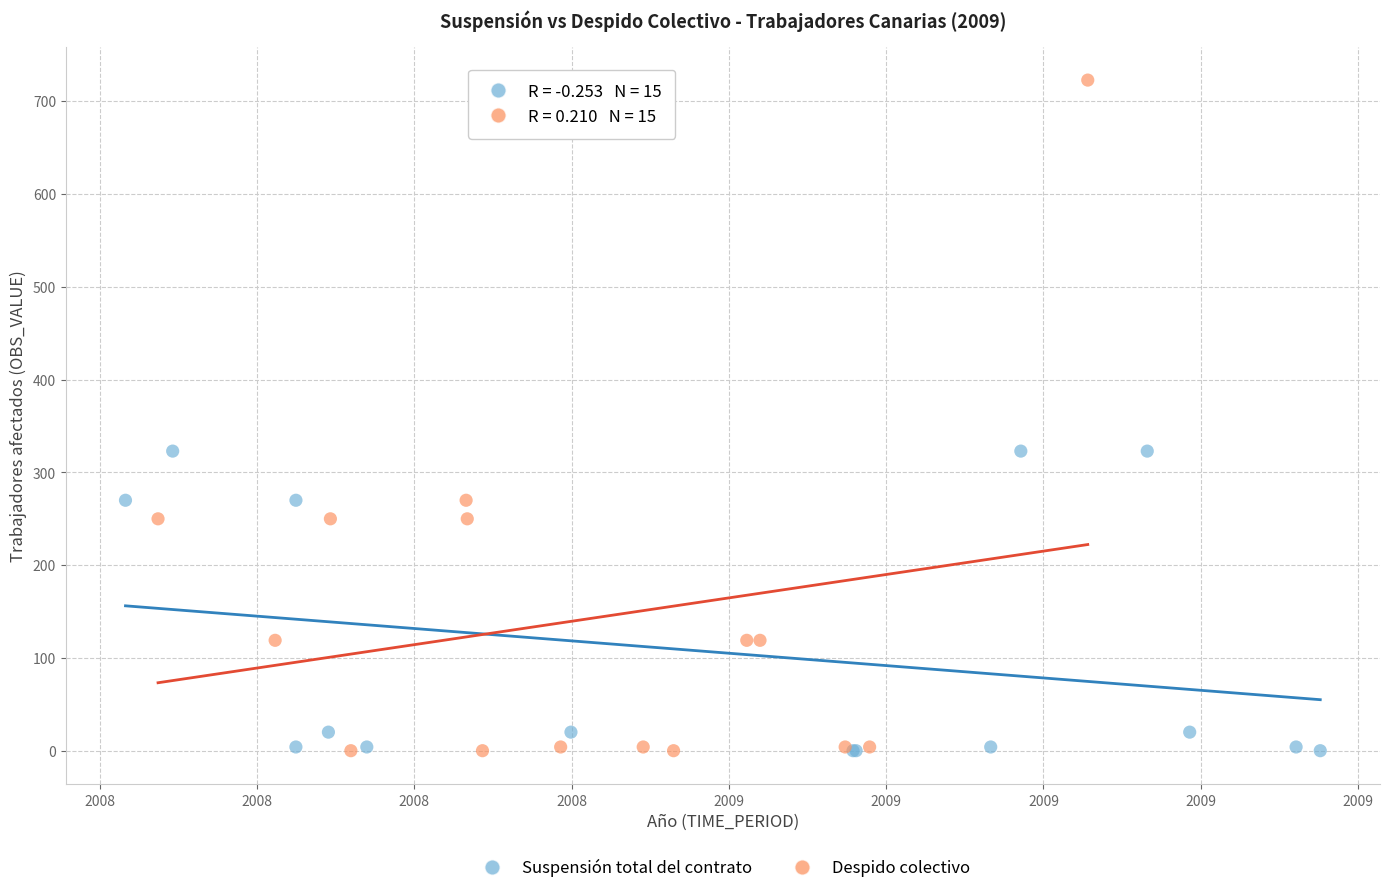

Which series has the widest spread of Y values?

Despido colectivo